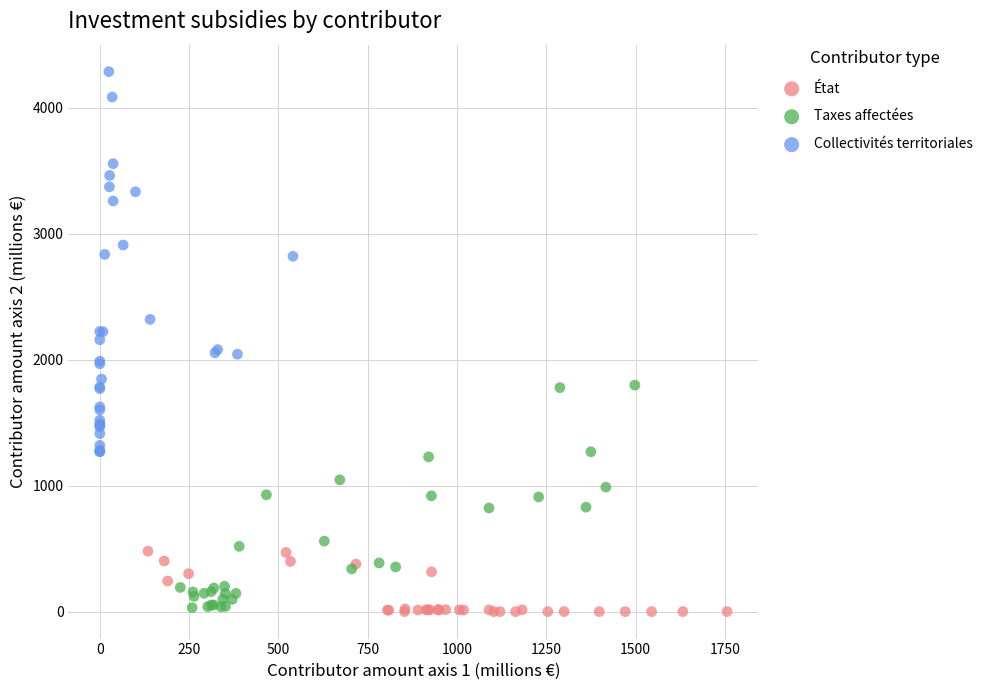

Which series contains the highest Y value?

Collectivités territoriales